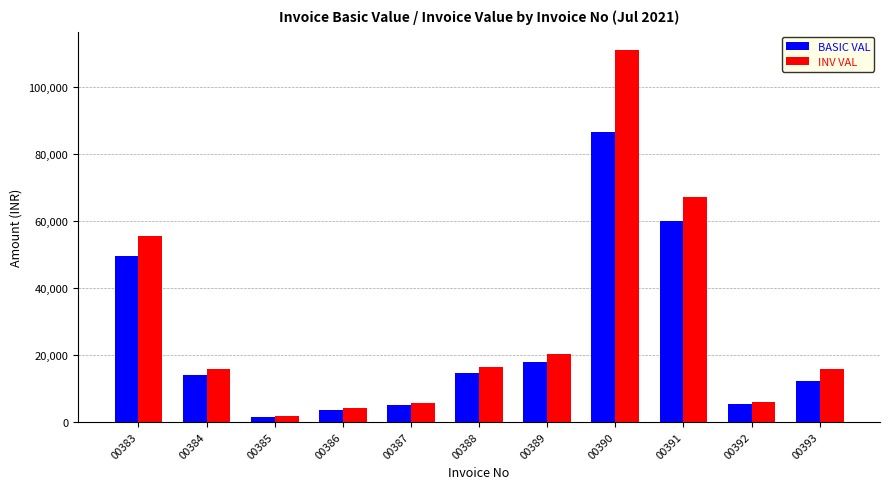

What is the value of the INV VAL bar at the 10th from the left?

6048.0